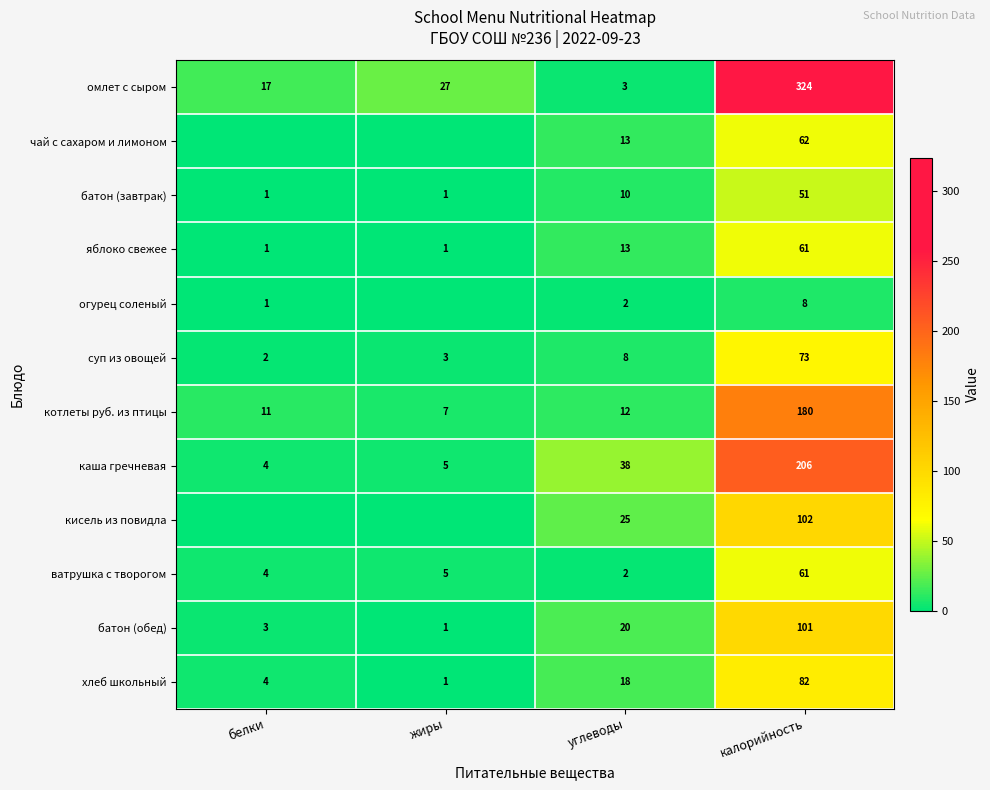

Is the value of омлет с сыром at калорийность greater than the value of каша гречневая at углеводы?

Yes